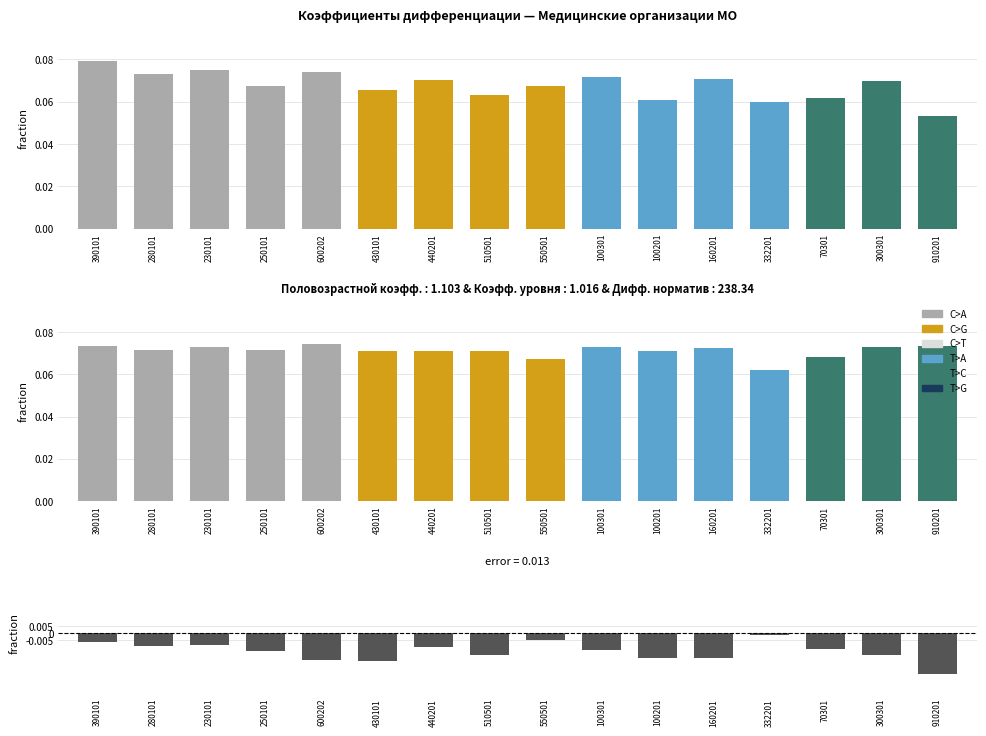

Which series changed the most between 600202 and 100301?

Отклонение